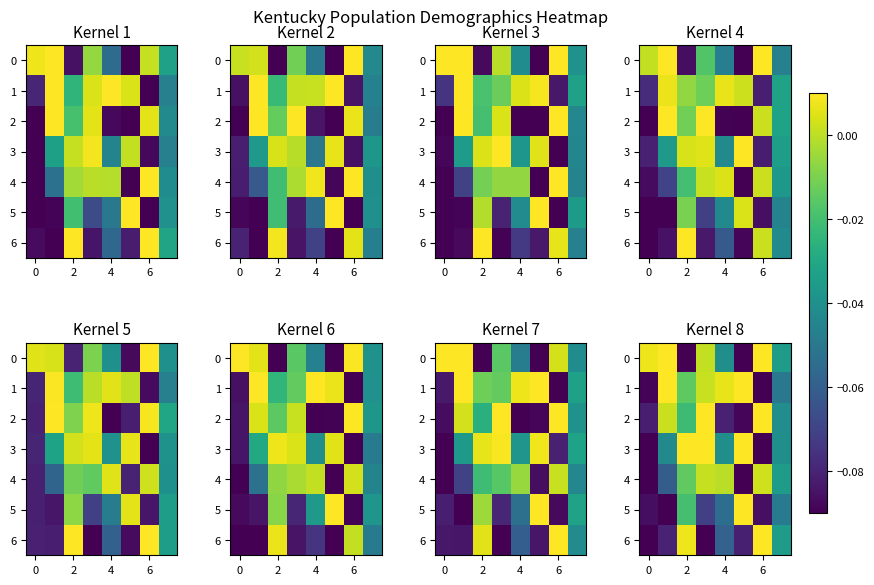

At which label does 3 reach its minimum?

6